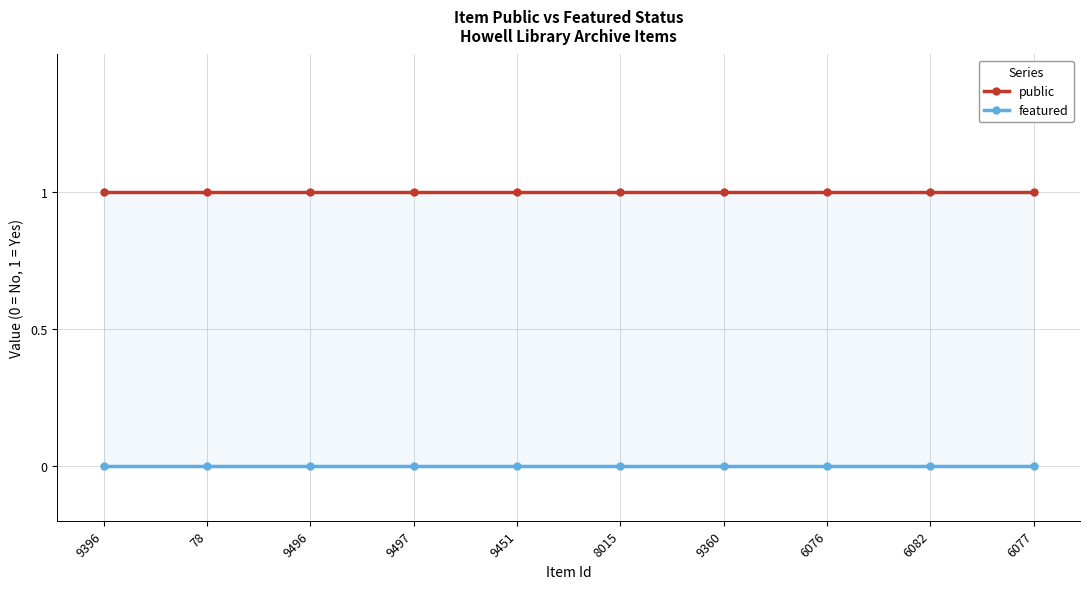

Which series has the largest range (max minus min)?

public